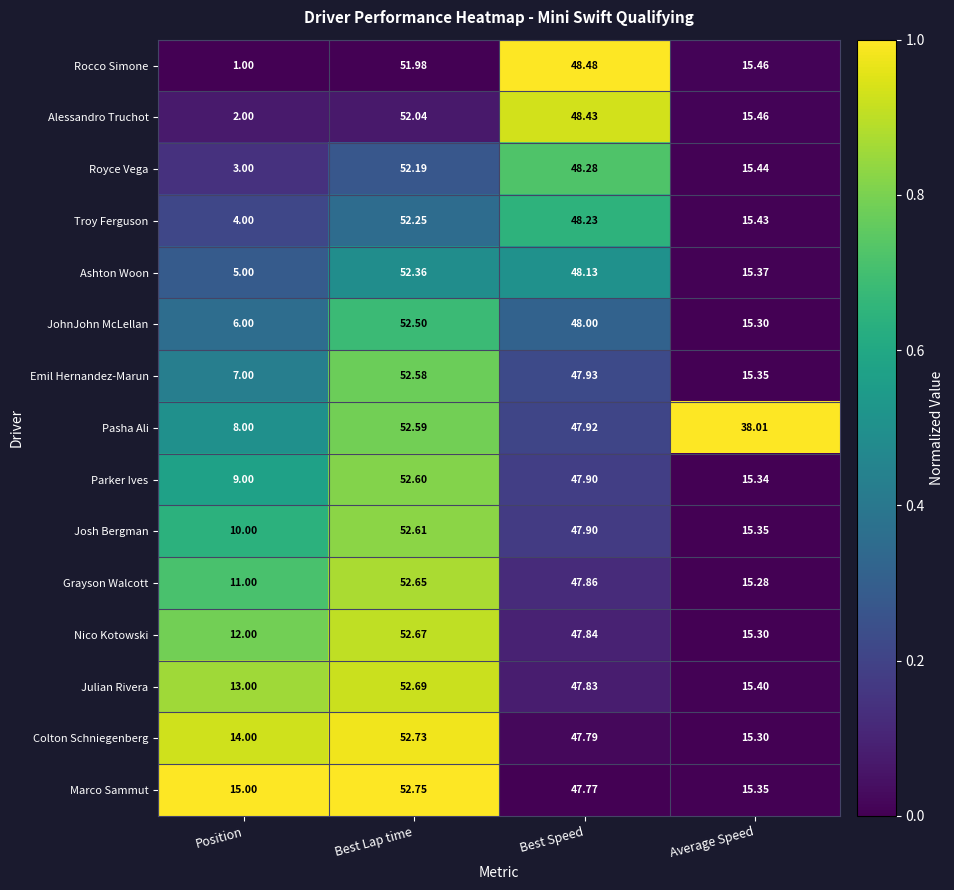

Which category has the highest value in the Nico Kotowski series?

Best Lap time